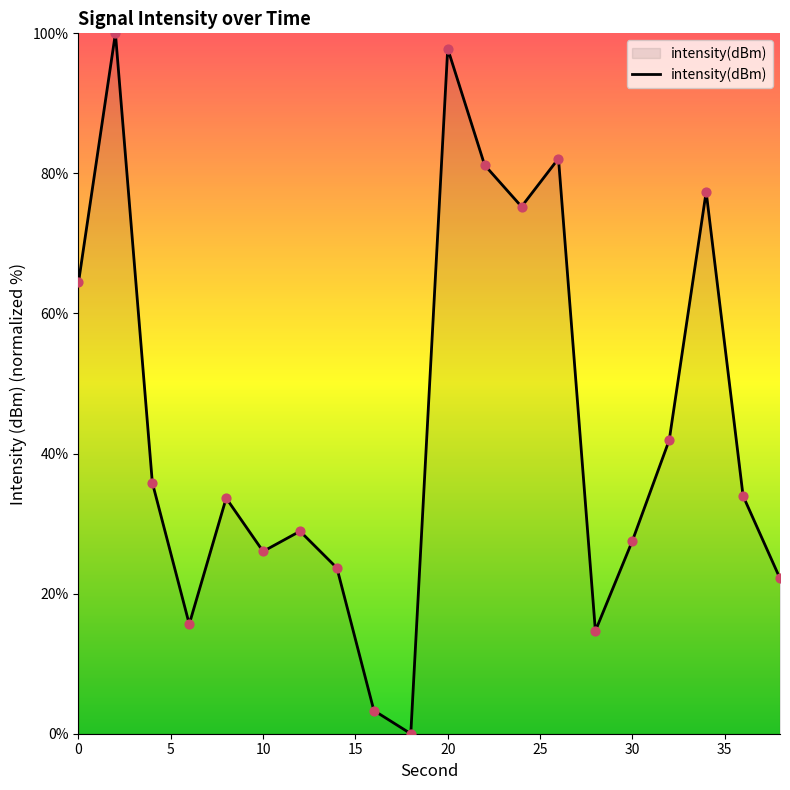

What is the maximum value shown in the chart?

100.0